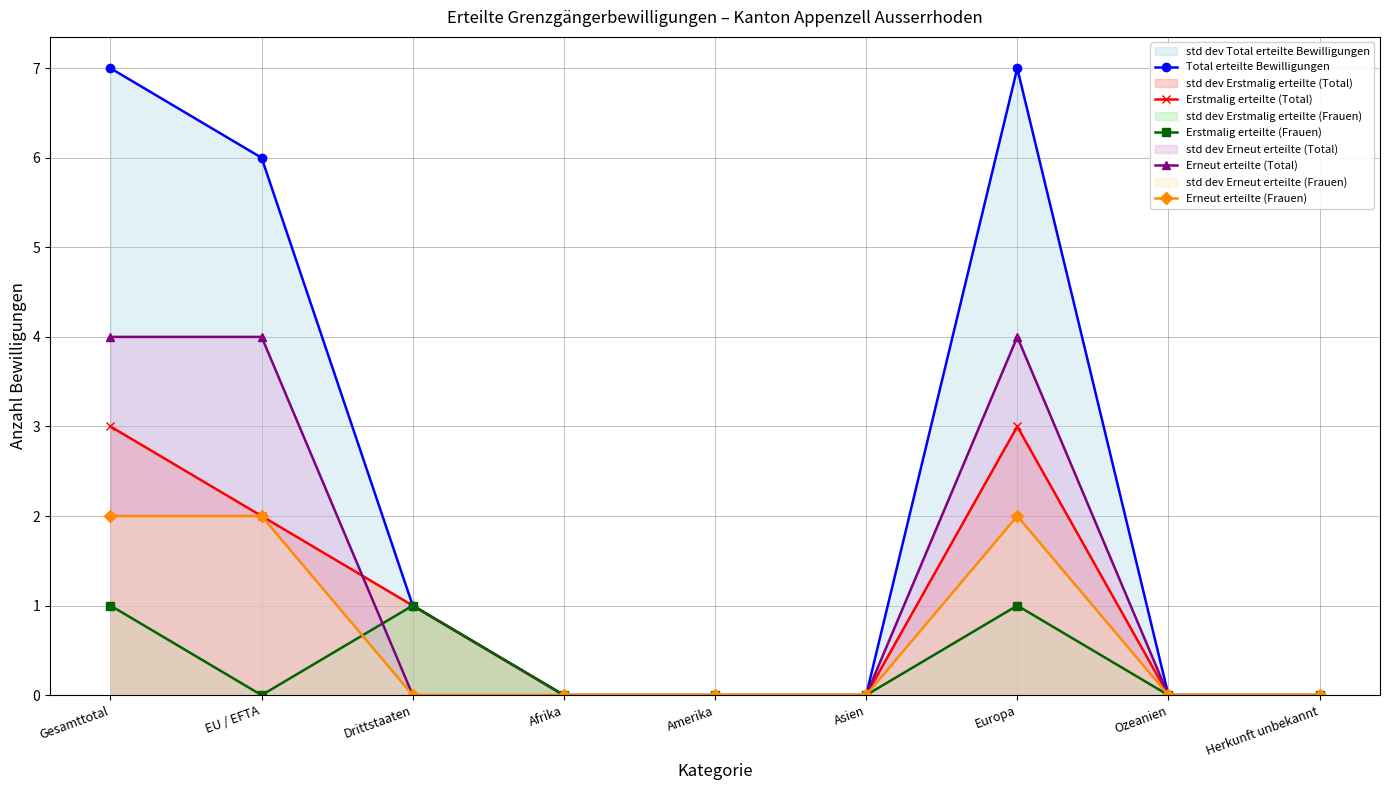

Reading left to right, list all the values displayed in this chart.

Total erteilte Bewilligungen: 7	6	1	0	0	0	7	0	0
Erstmalig erteilte (Total): 3	2	1	0	0	0	3	0	0
Erstmalig erteilte (Frauen): 1	0	1	0	0	0	1	0	0
Erneut erteilte (Total): 4	4	0	0	0	0	4	0	0
Erneut erteilte (Frauen): 2	2	0	0	0	0	2	0	0